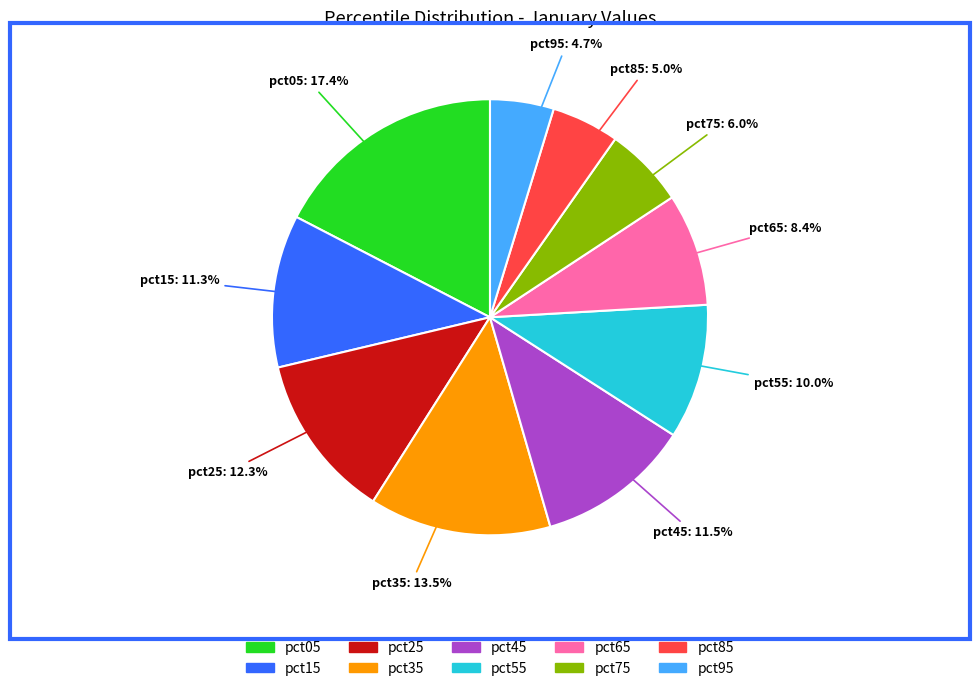

Which has a higher value, pct15 or pct55?

pct15